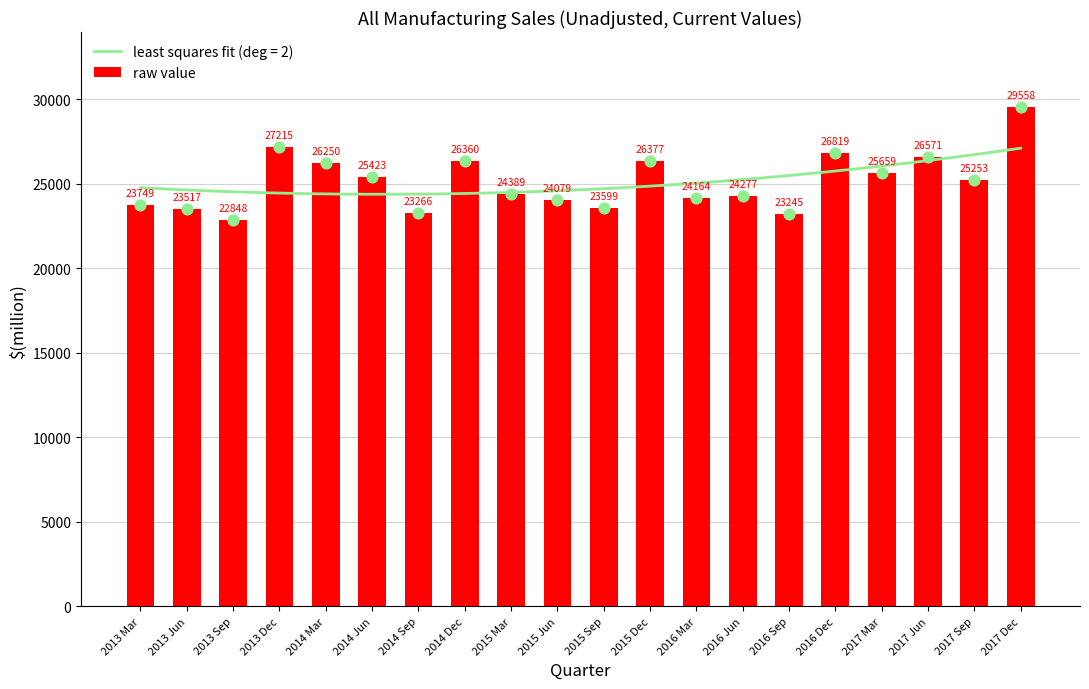

Approximately how many times larger is the value at 2016 Mar compared to 2015 Jun?

1.0